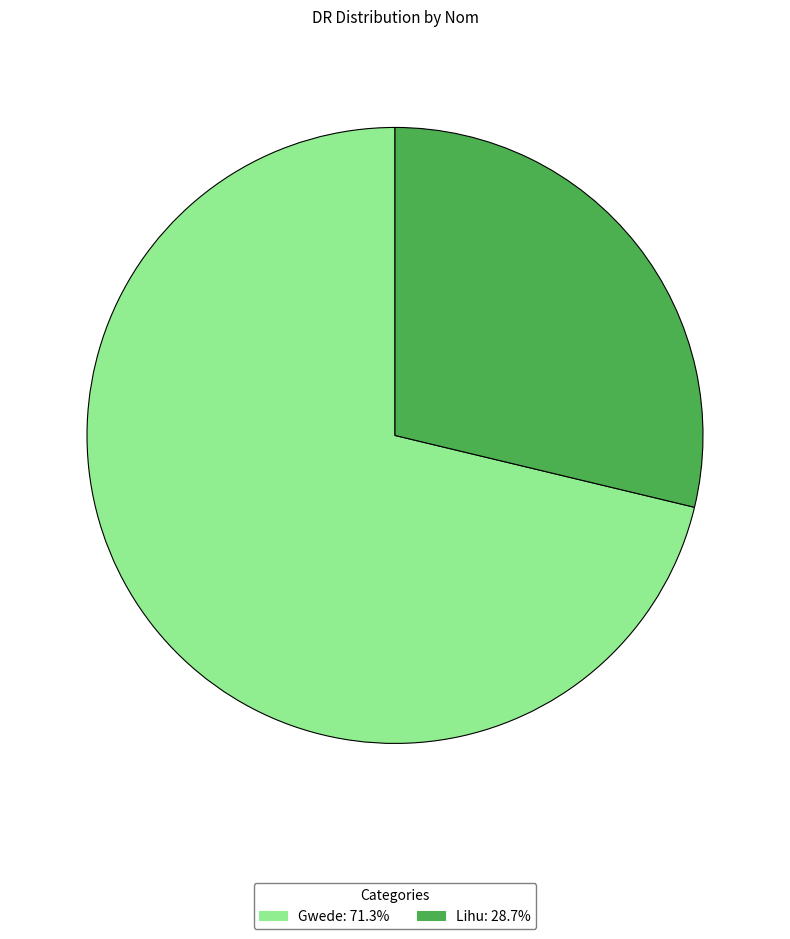

What is the smallest slice in the pie chart?

Lihu